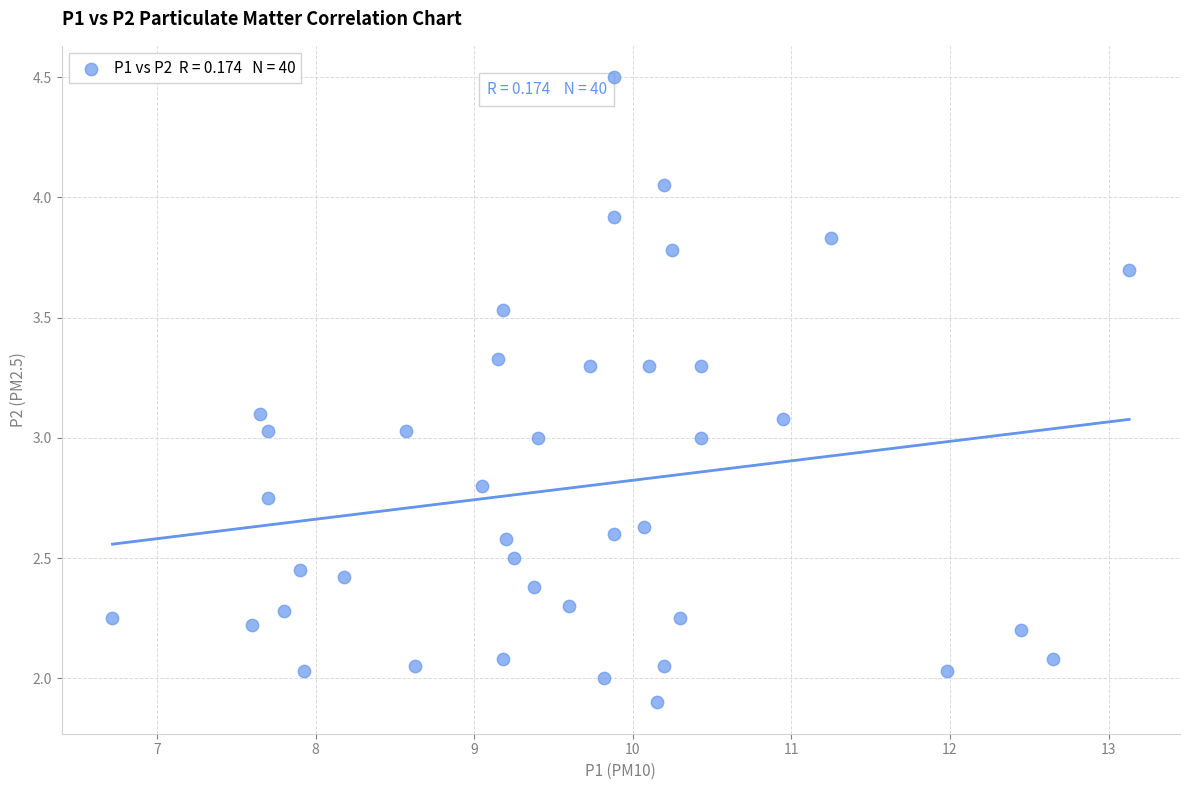

What is the range of X values (max minus min)?

6.4